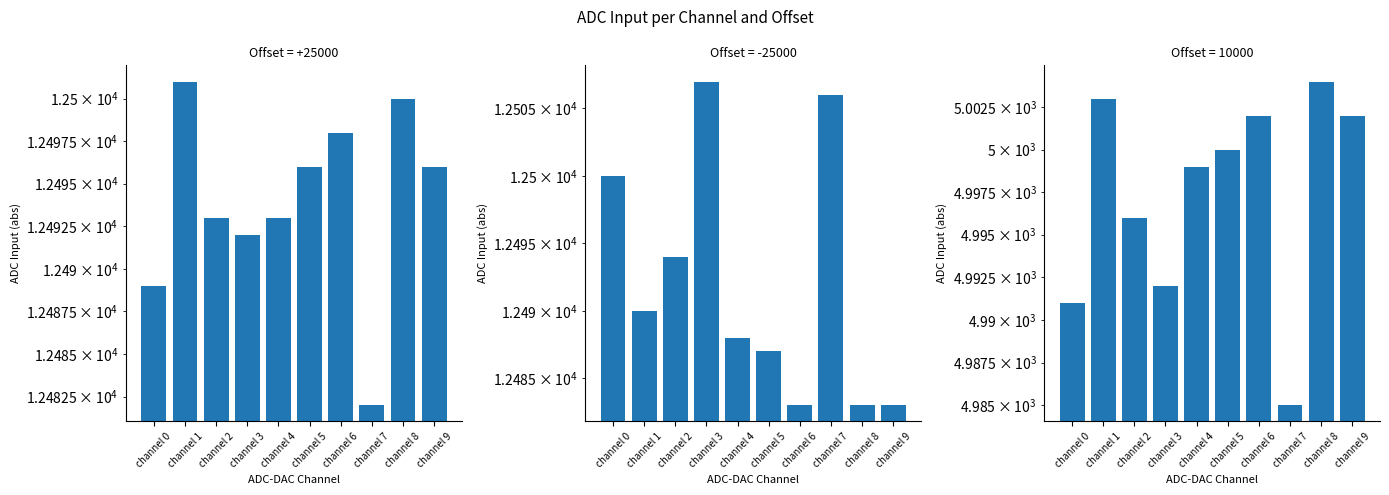

How many values in the Offset = -25000 series exceed 12490?

4